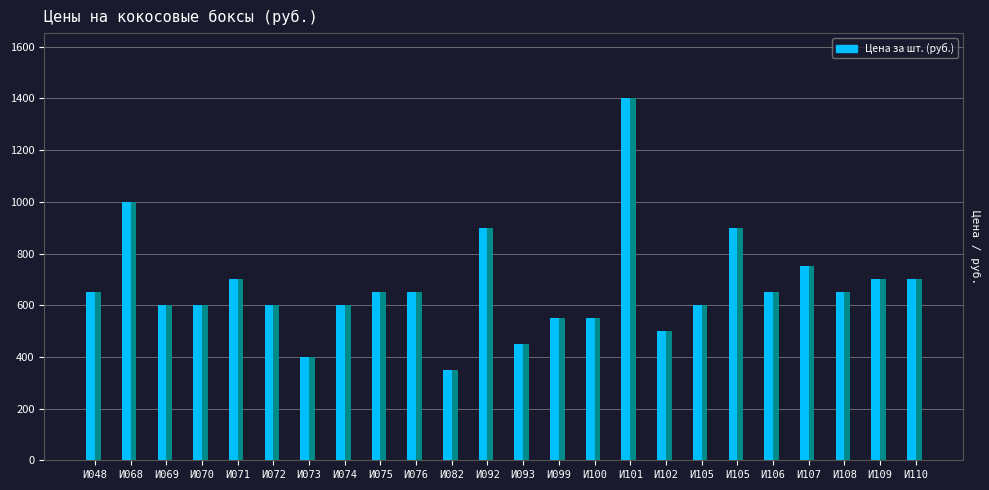

At which category does the chart reach its peak across all series?

И101